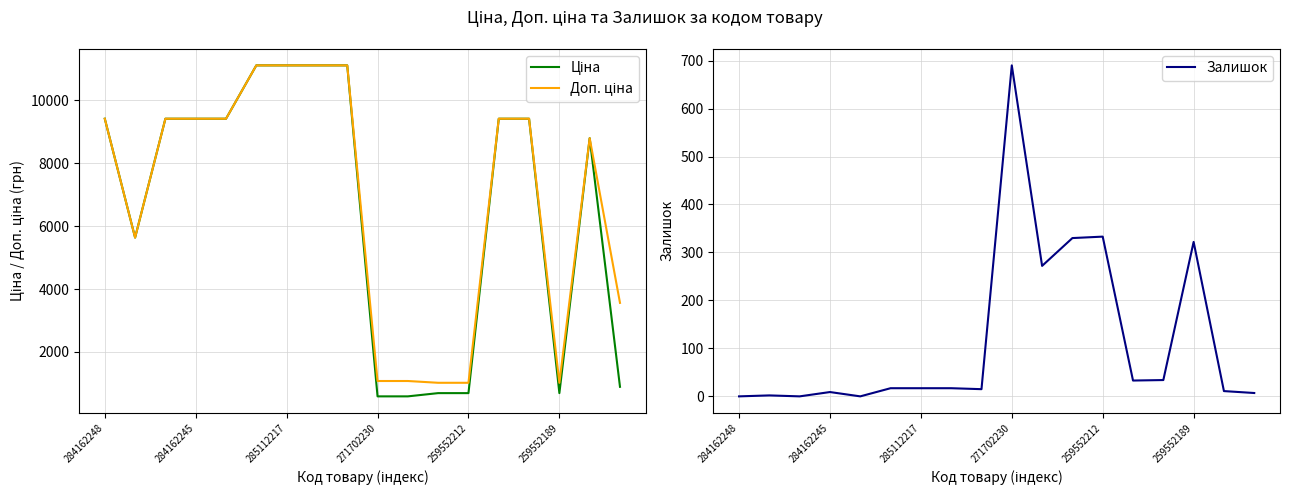

What is the label of the 14th point from the left?

13